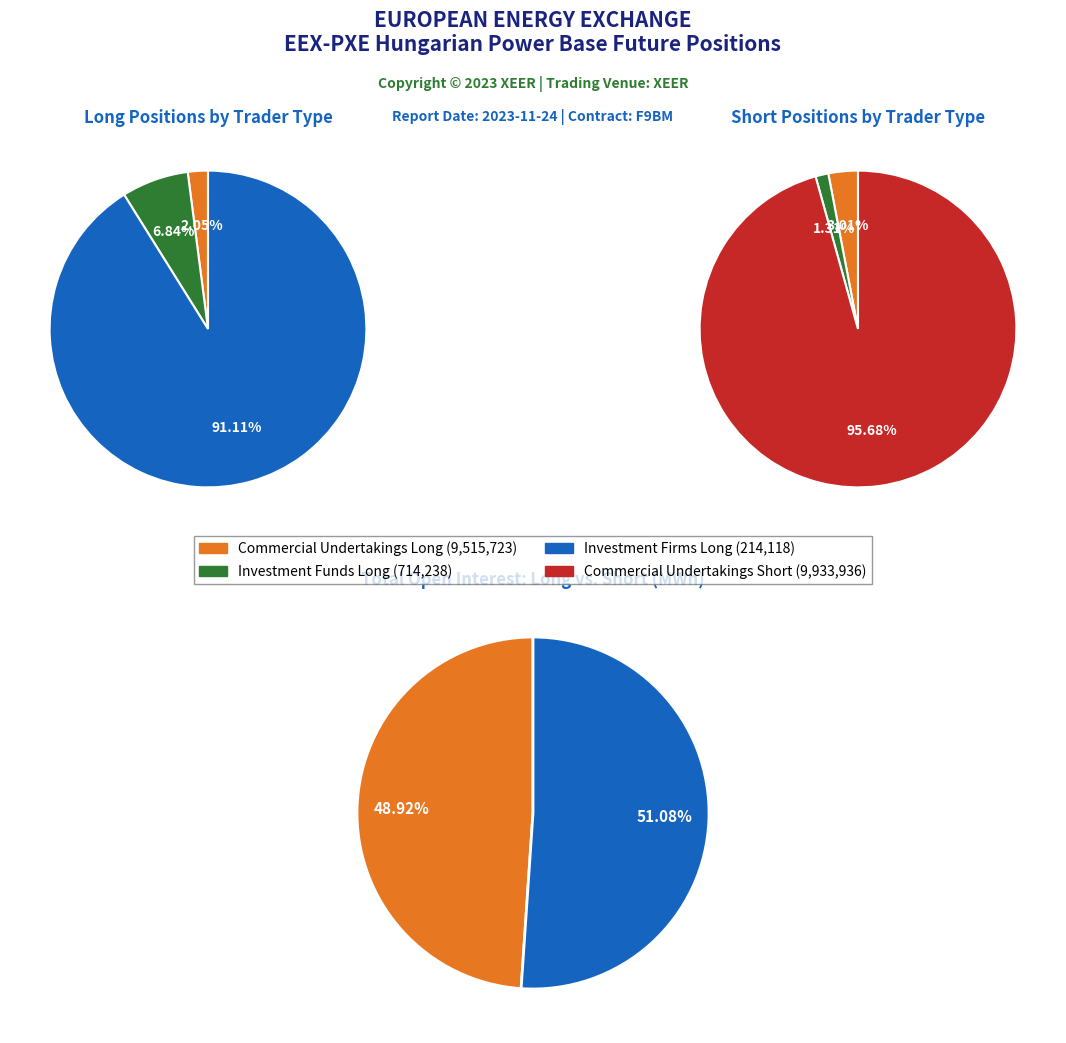

Is it true that 3 is 91% of the pie?

True